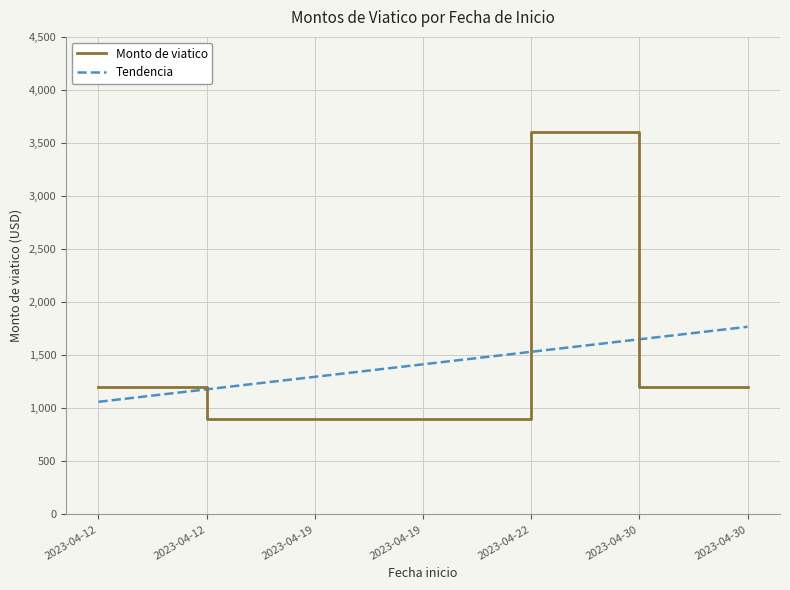

At which label is Monto de viatico closest to 2250?

2023-04-12